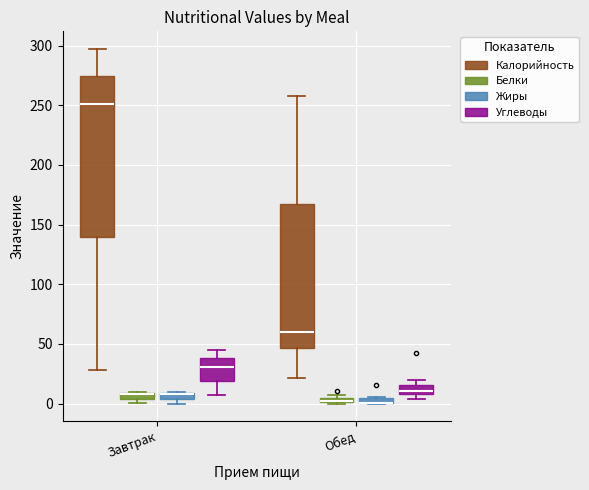

Which box is the tallest, from its lower edge to its upper edge?

Завтрак (Калорийность)